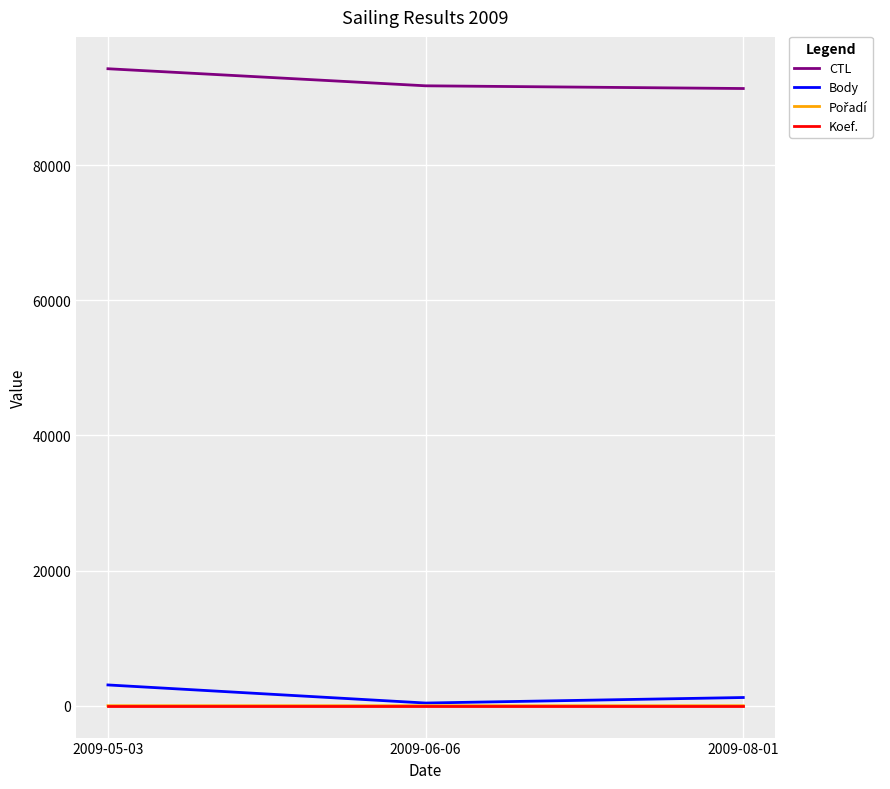

Where is CTL nearest to the value 92784?

2009-06-06